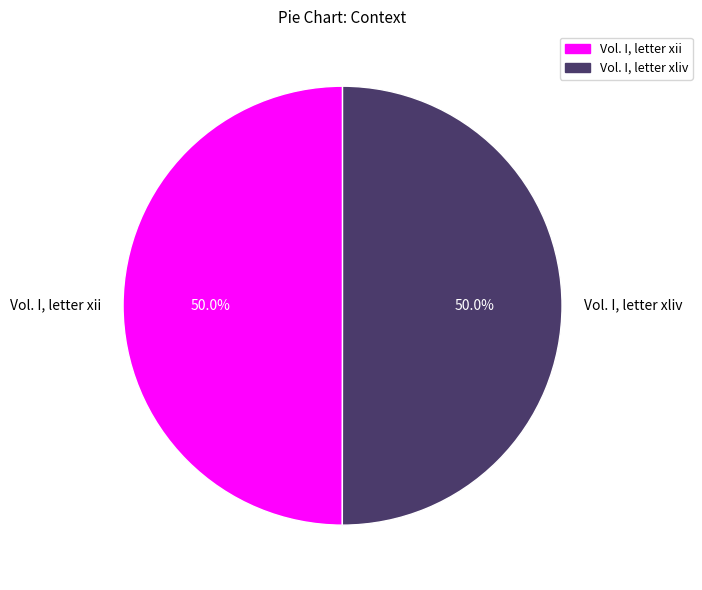

What is the total percentage of Vol. I, letter xliv and Vol. I, letter xii?

100.0%